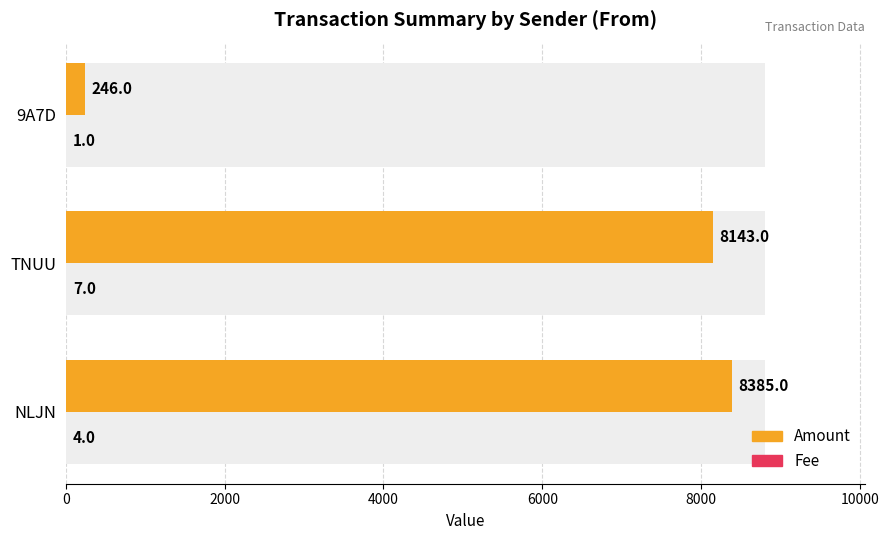

At how many categories does at least one series exceed 6402?

2